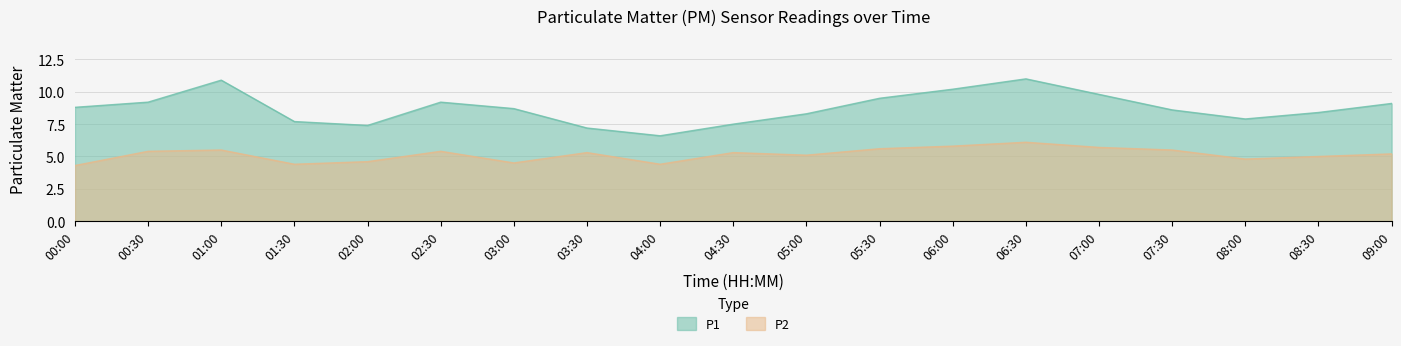

What is the sum of the P2 values at 05:30 and 01:00?

11.1